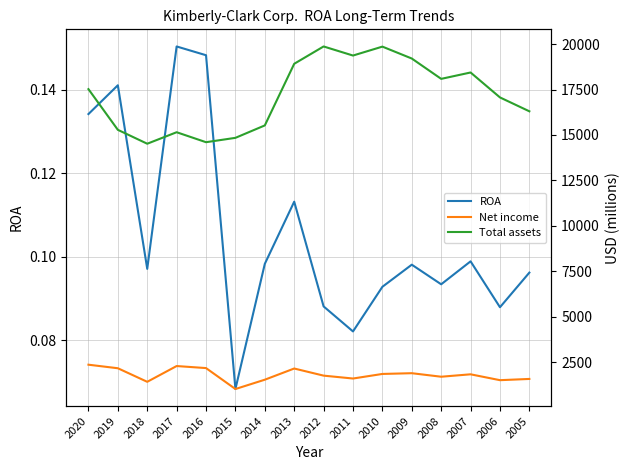

Count the ROA values in the range 0 to 1.

16